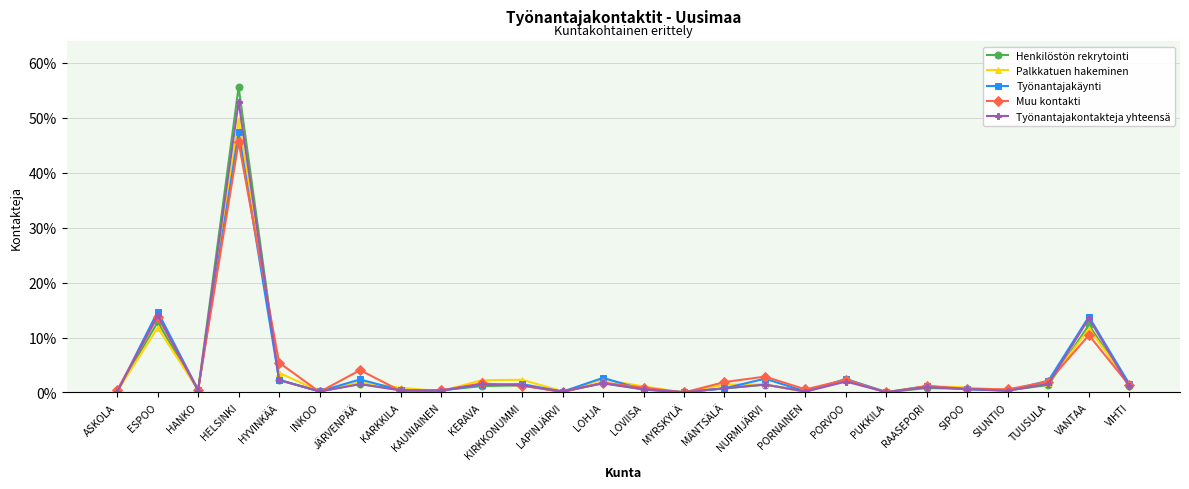

At which category does Työnantajakontakteja yhteensä reach its first local peak?

ESPOO